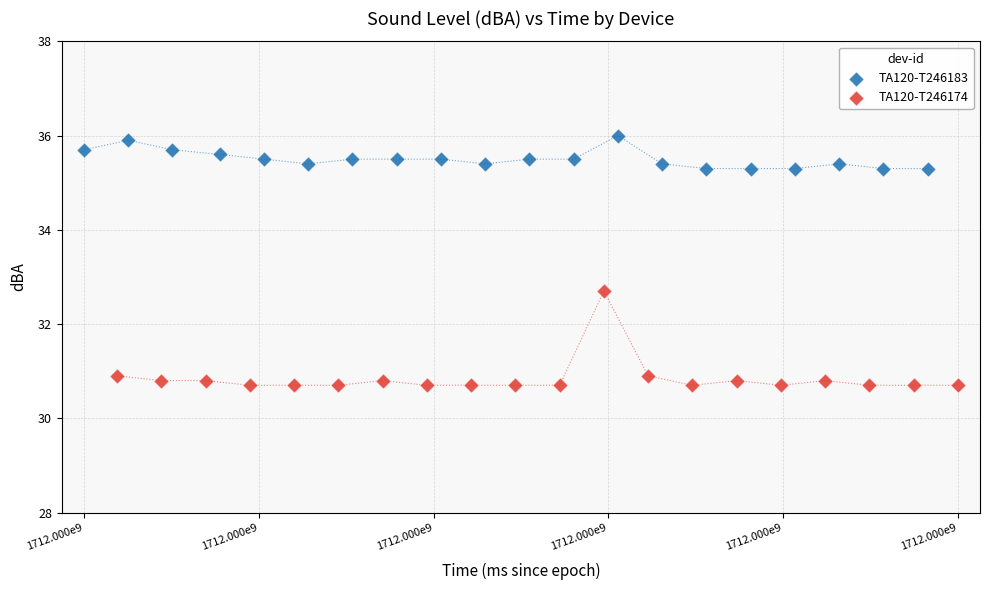

What are all the series names shown in the legend?

TA120-T246183, TA120-T246174